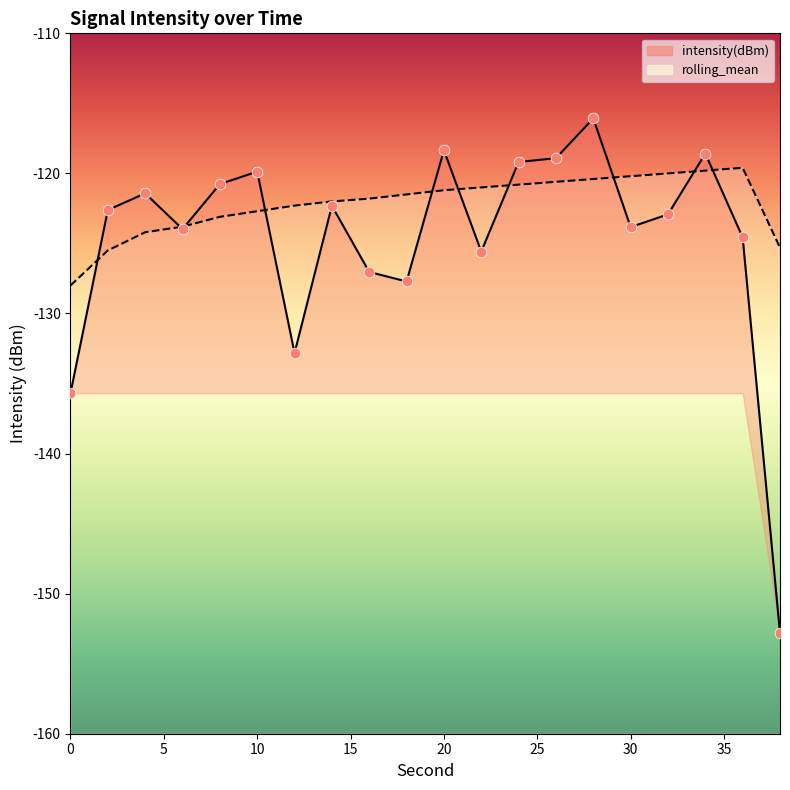

Which series reaches the maximum Y coordinate?

intensity(dBm)